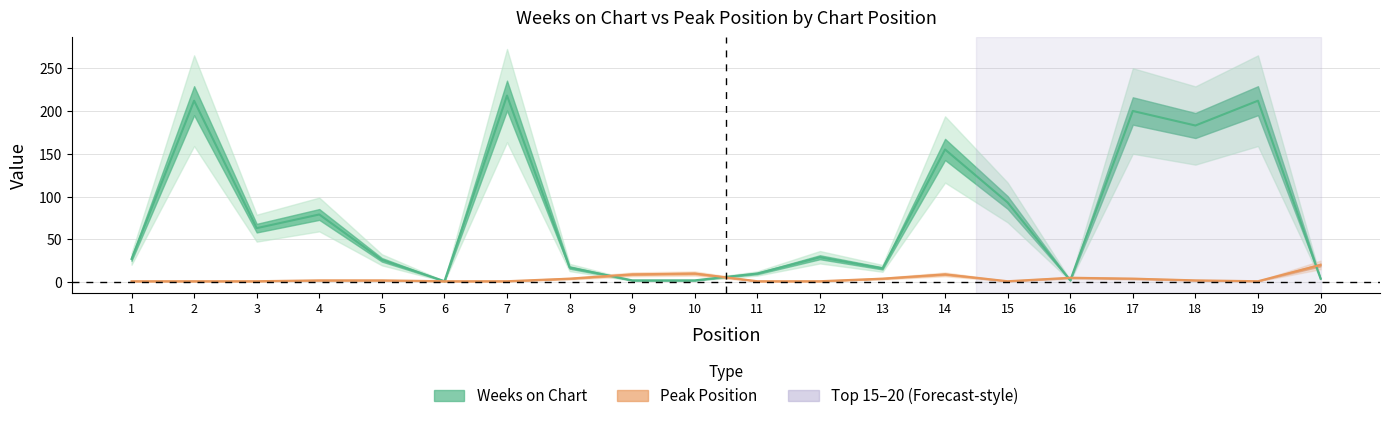

What is the difference between the second highest and minimum values in the Peak Position series?

9